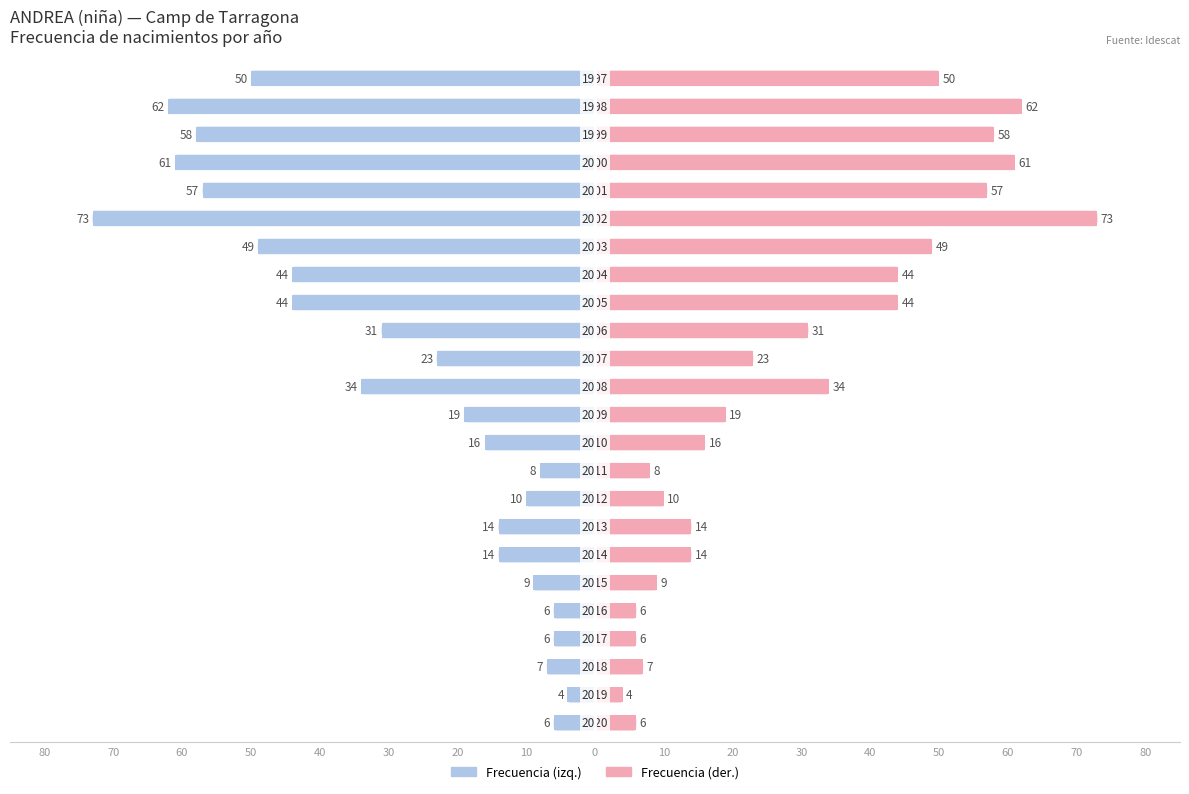

Rank the series by their maximum value, from highest to lowest.

Frecuencia (der.), Frecuencia (izq.)